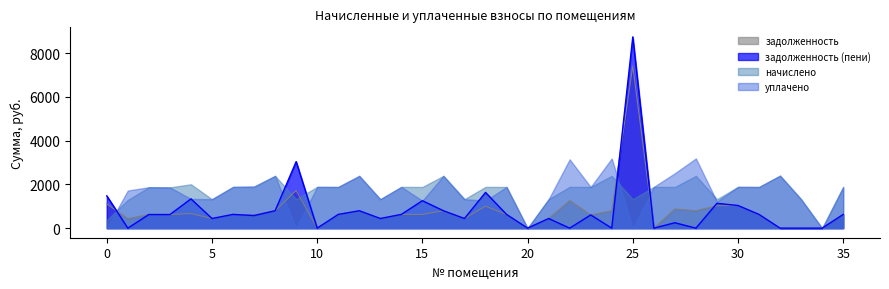

Between 15 and 18, which series saw the biggest shift?

задолженность (пени)